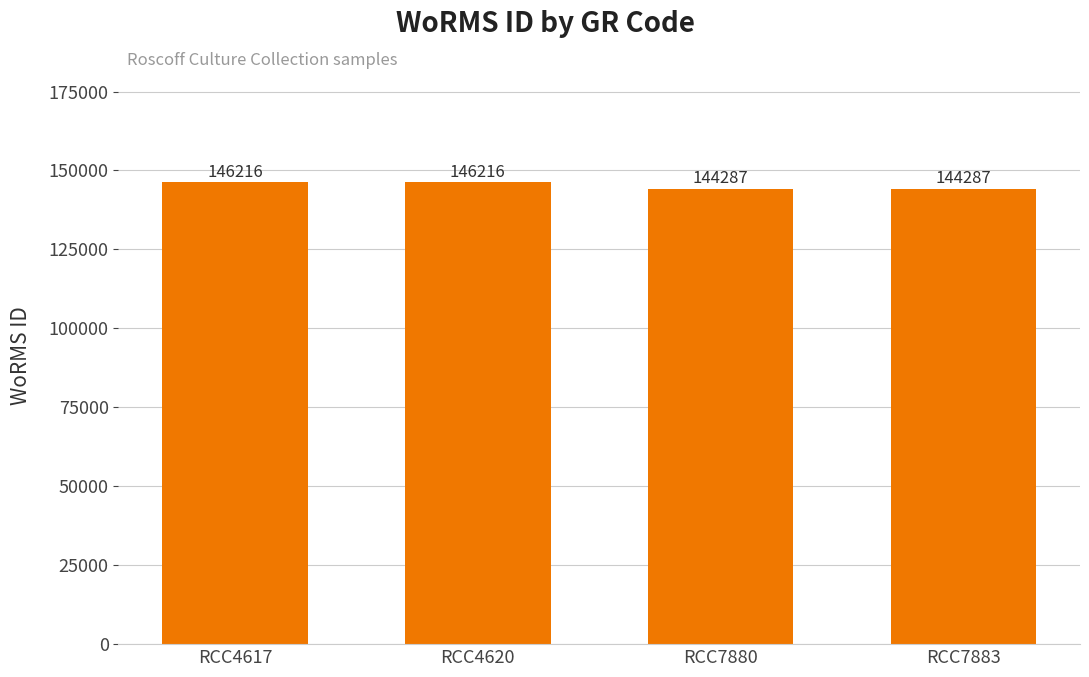

Reading left to right, transcribe all the data shown in this chart.

RCC4617=146216	RCC4620=146216	RCC7880=144287	RCC7883=144287